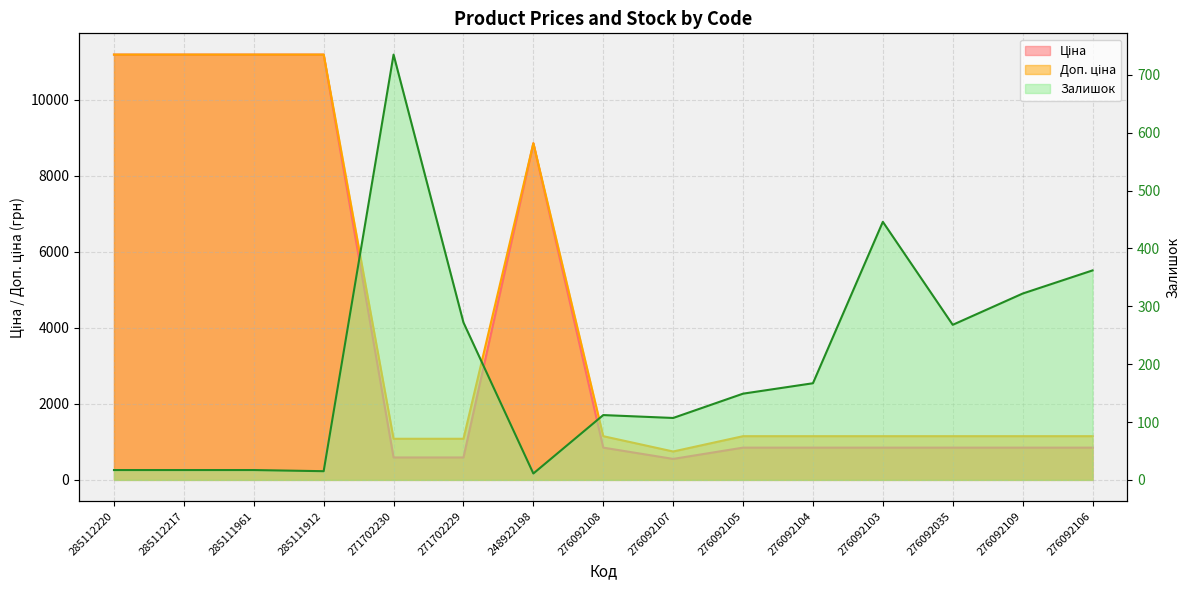

True or false: the data shows 268 at 276092035.

True